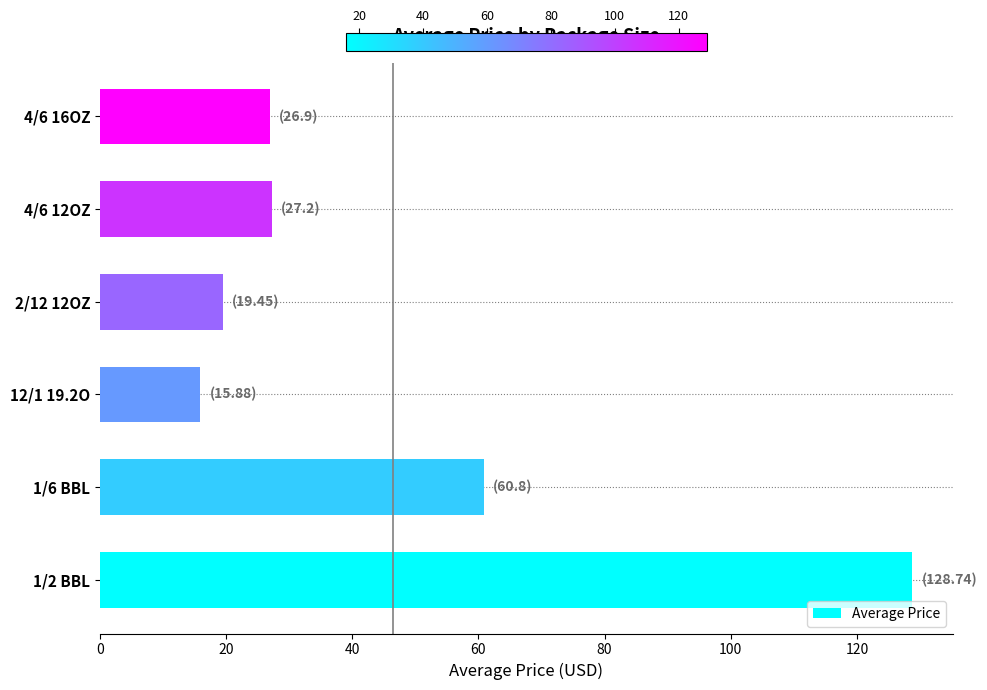

The chart shows a value of 44.5 at 4/6 16OZ. True or false?

False